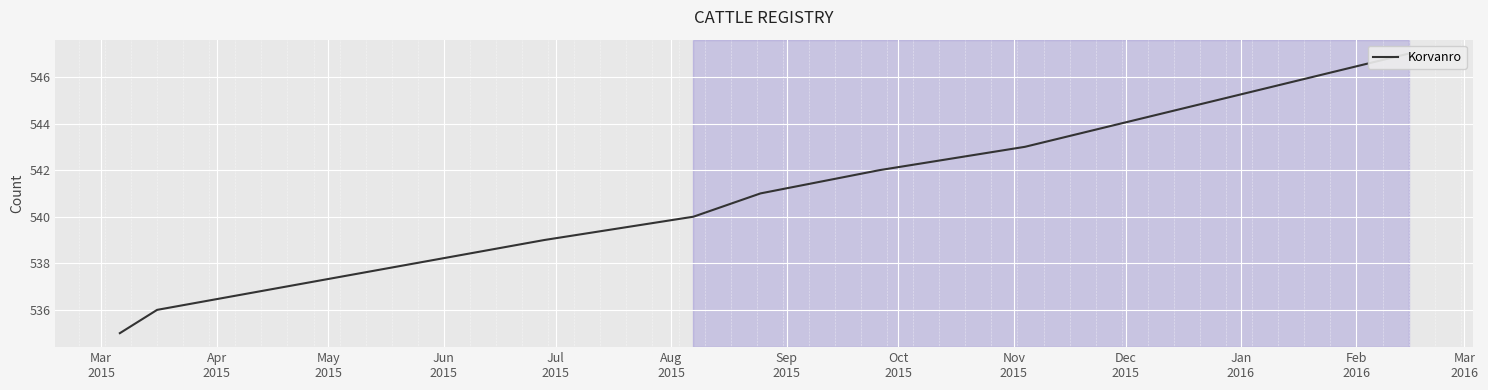

Reading left to right, transcribe all the data shown in this chart.

535	536	539	540	541	542	543	547